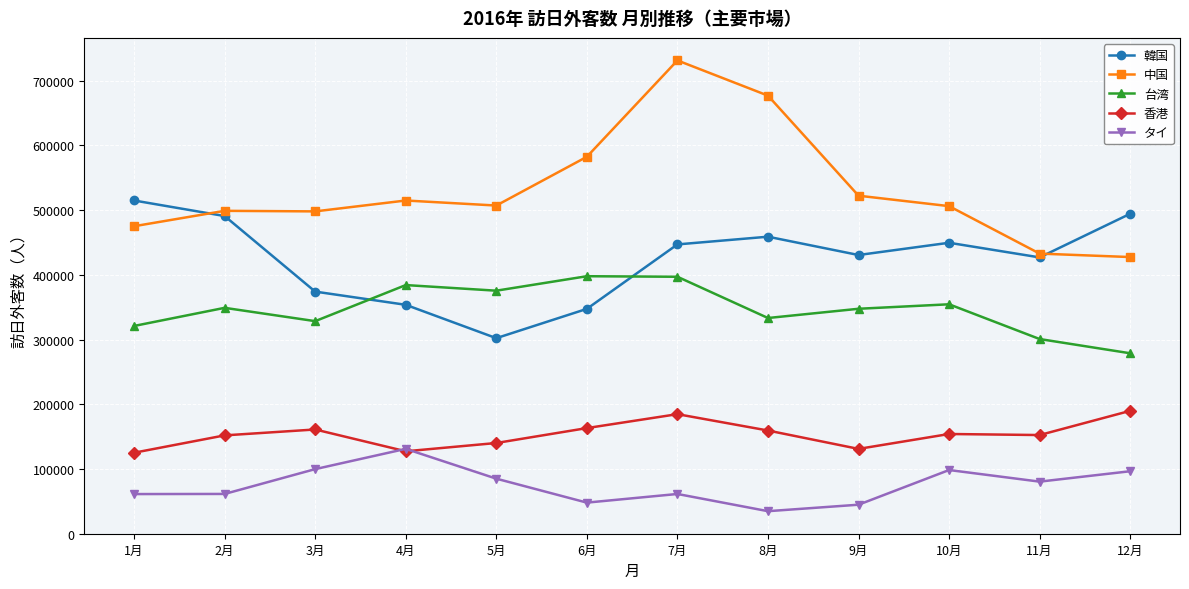

True or false: 台湾 and 中国 cross at least once.

False